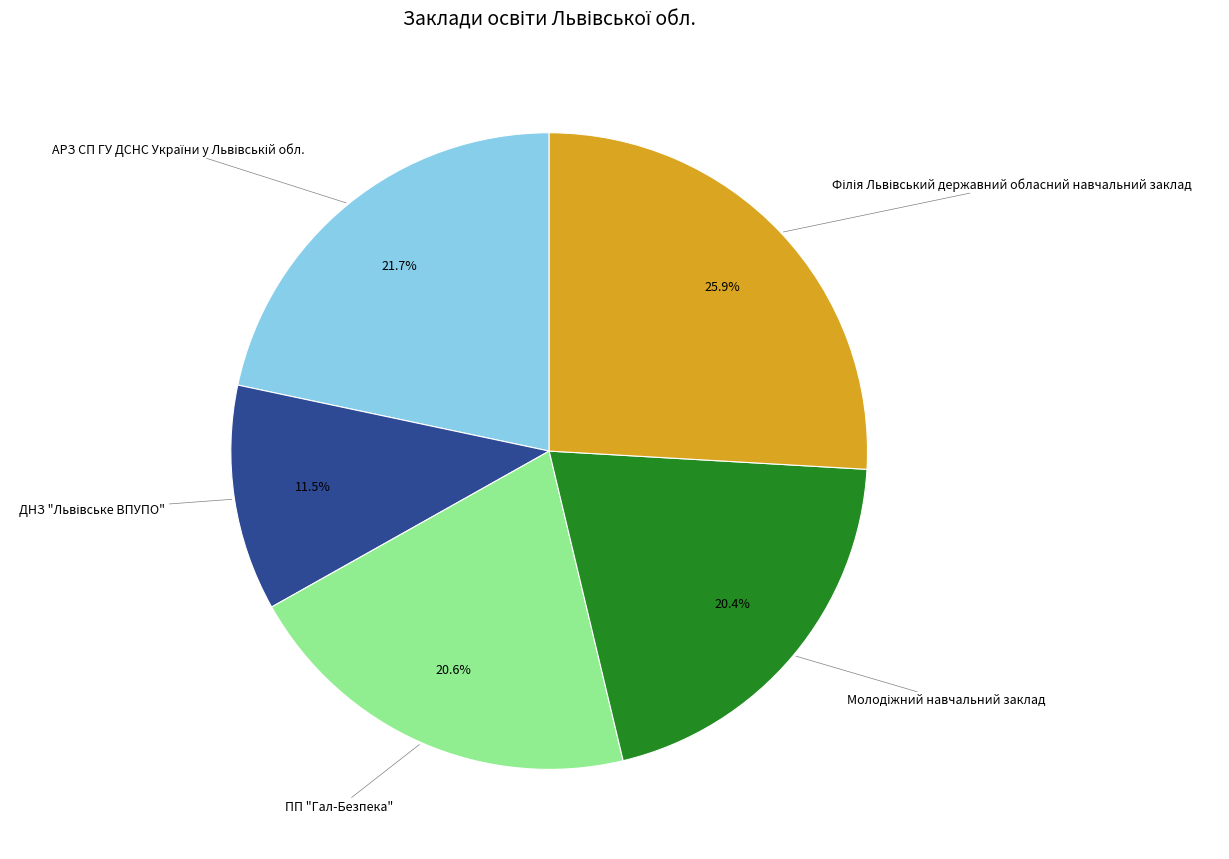

Does any single category account for the majority?

No